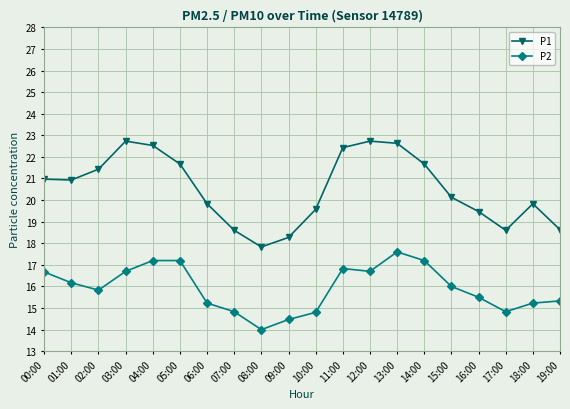

What is the difference between the second highest and minimum values in the P2 series?

3.2